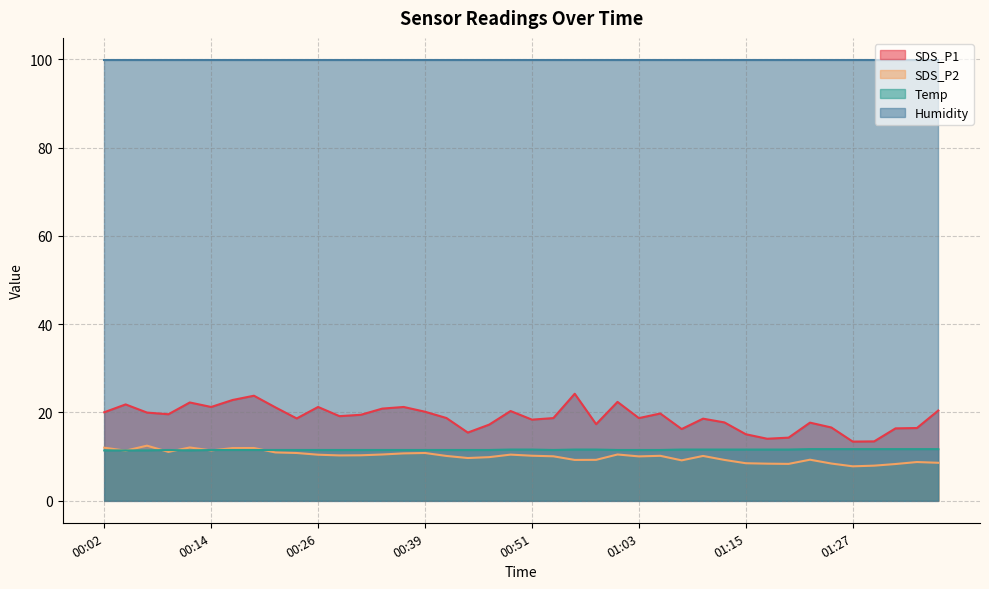

What is the sum of all Temp values?

462.0